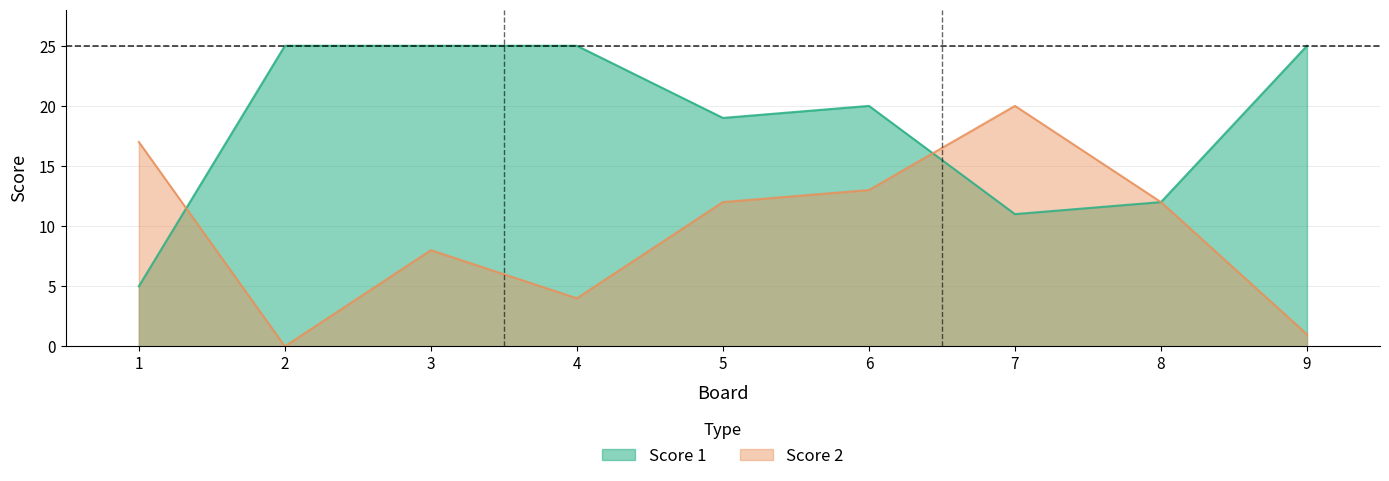

At how many categories does at least one series exceed 23?

4